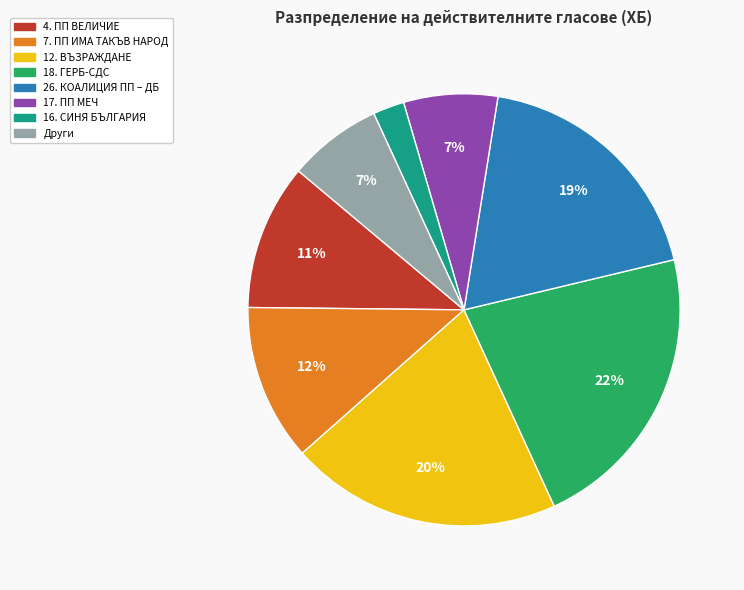

To the nearest percent, what is the average slice percentage?

12%